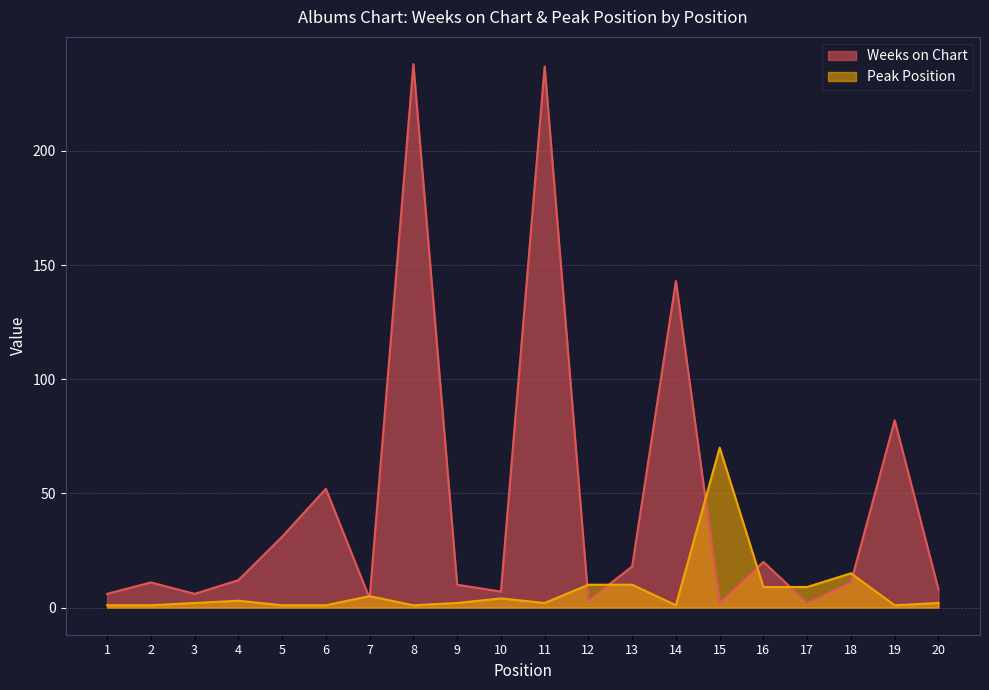

Which label corresponds to the smallest value in the chart?

1